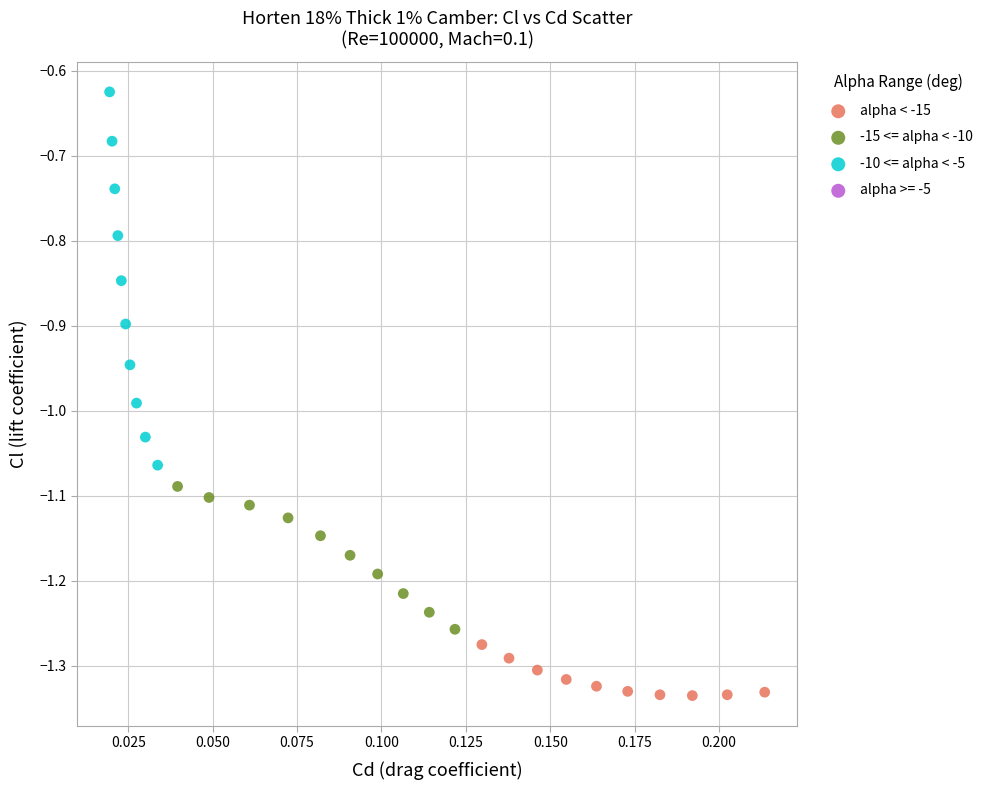

Which series reaches the minimum Y coordinate?

alpha < -15